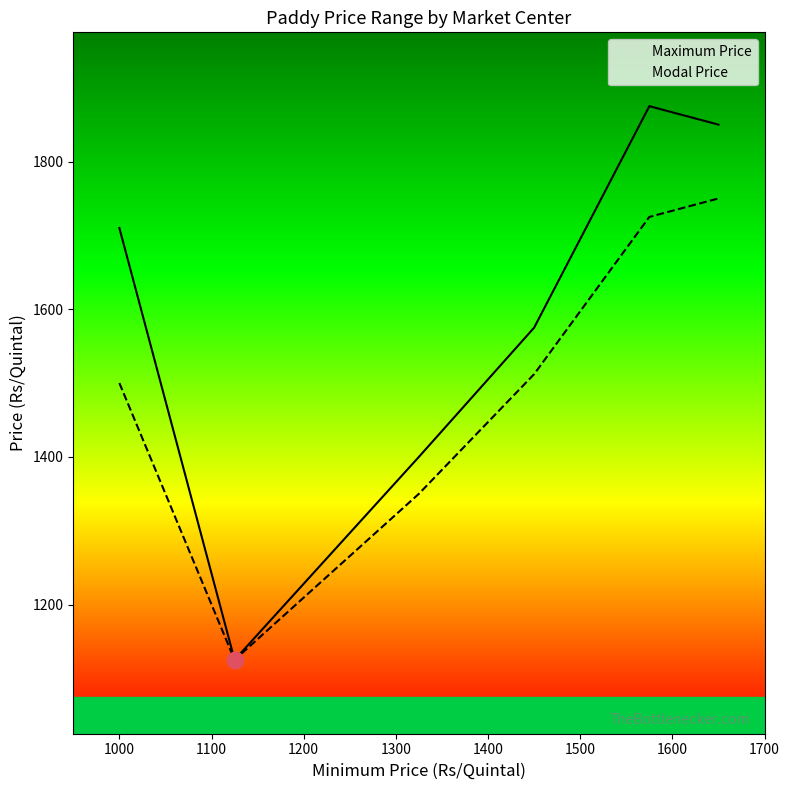

True or false: Maximum Price has a value of 2886 at 1500.

False